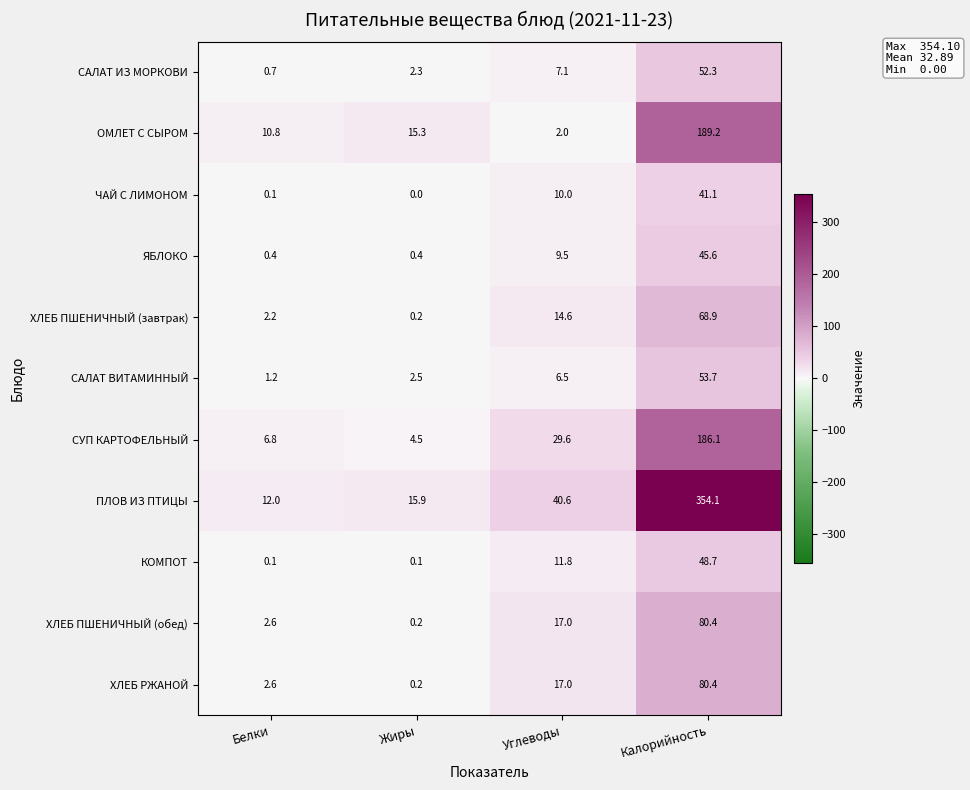

Which series changed the most between Белки and Жиры?

ОМЛЕТ С СЫРОМ